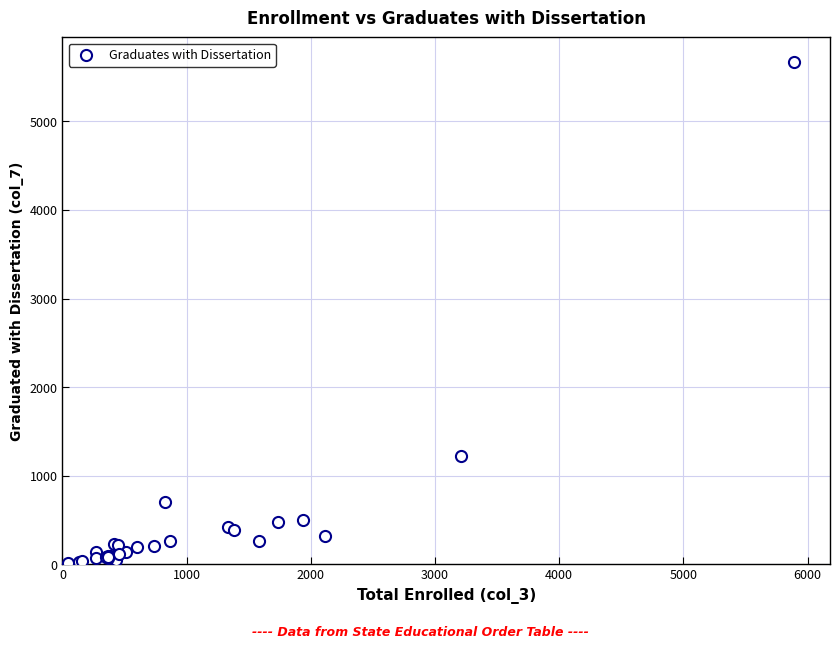

What Y value in the scatter plot is closest to 2841?

1218